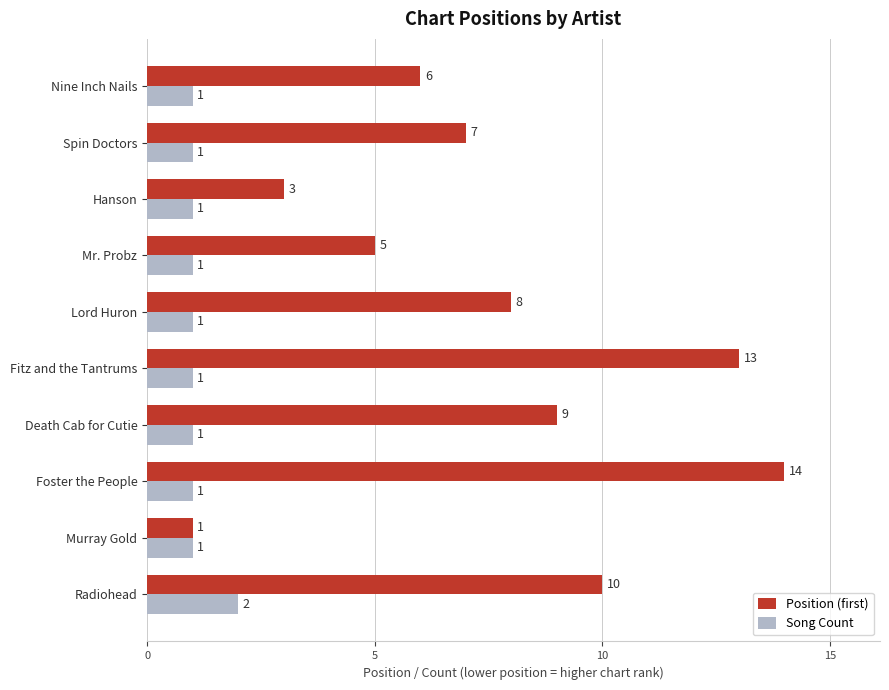

What is the difference between the highest and lowest values at Mr. Probz?

4